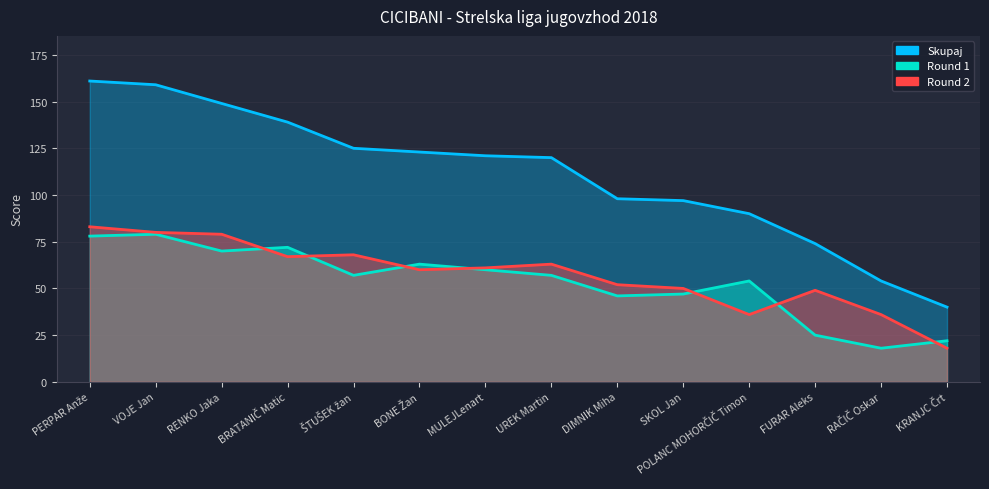

What position from the left is BRATANIČ Matic?

4